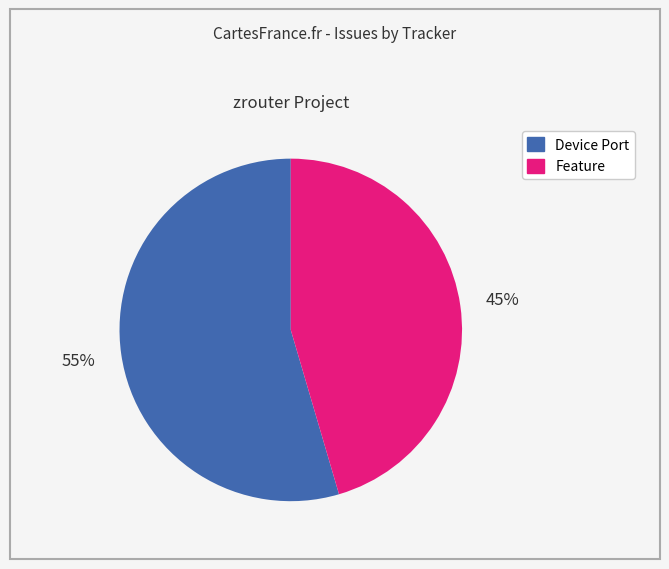

Does Device Port represent more than half of the total?

Yes